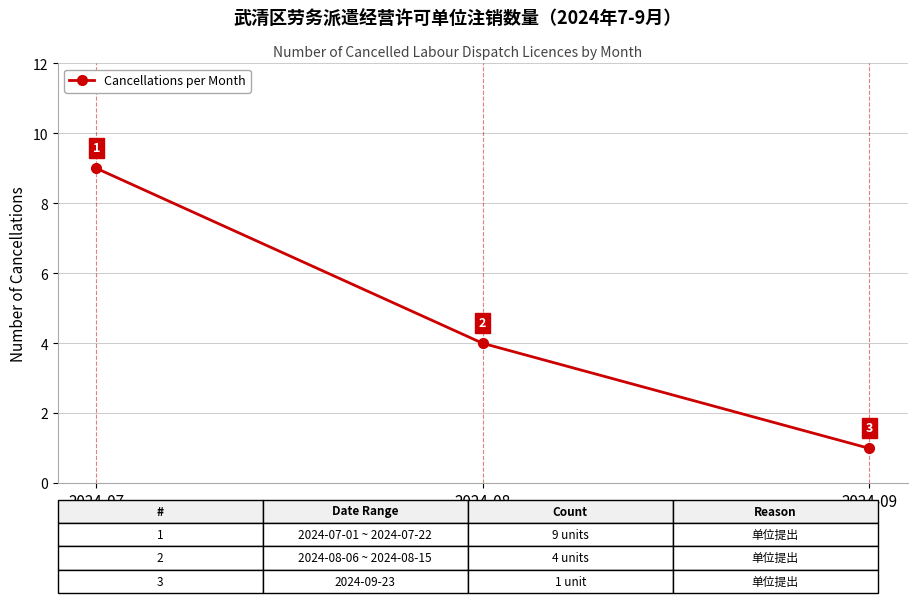

What is the smallest value displayed?

1